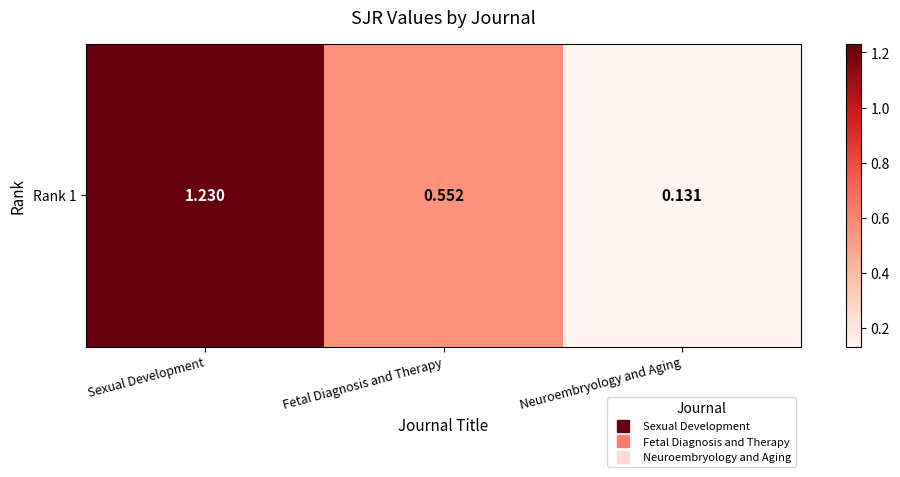

Reading left to right, extract all data points from this chart.

1.2	0.6	0.1